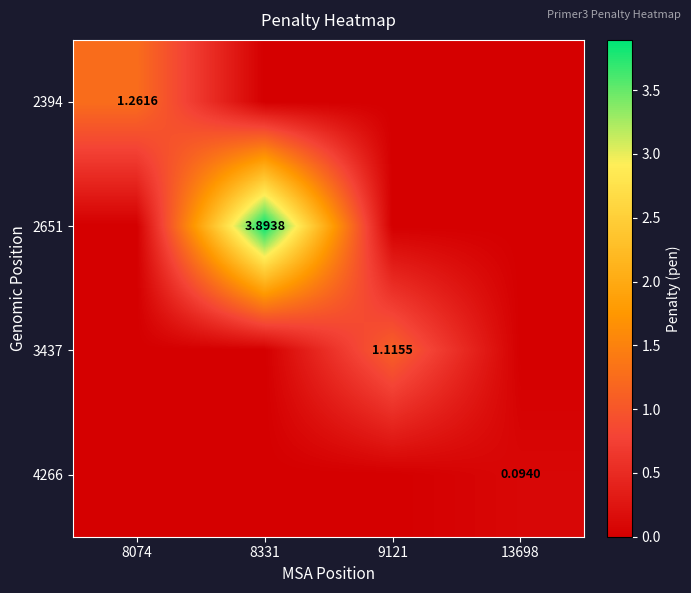

Rank the series at 13698 from highest to lowest value.

4266, 2394, 2651, 3437